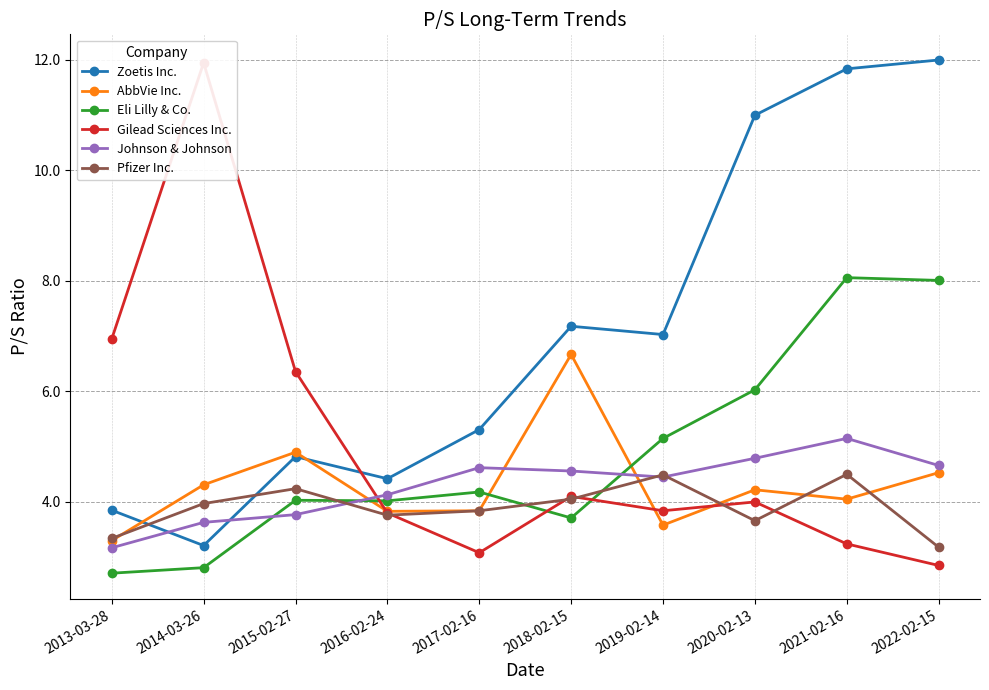

In Zoetis Inc., how many points are lower than both neighbors (excluding endpoints)?

3